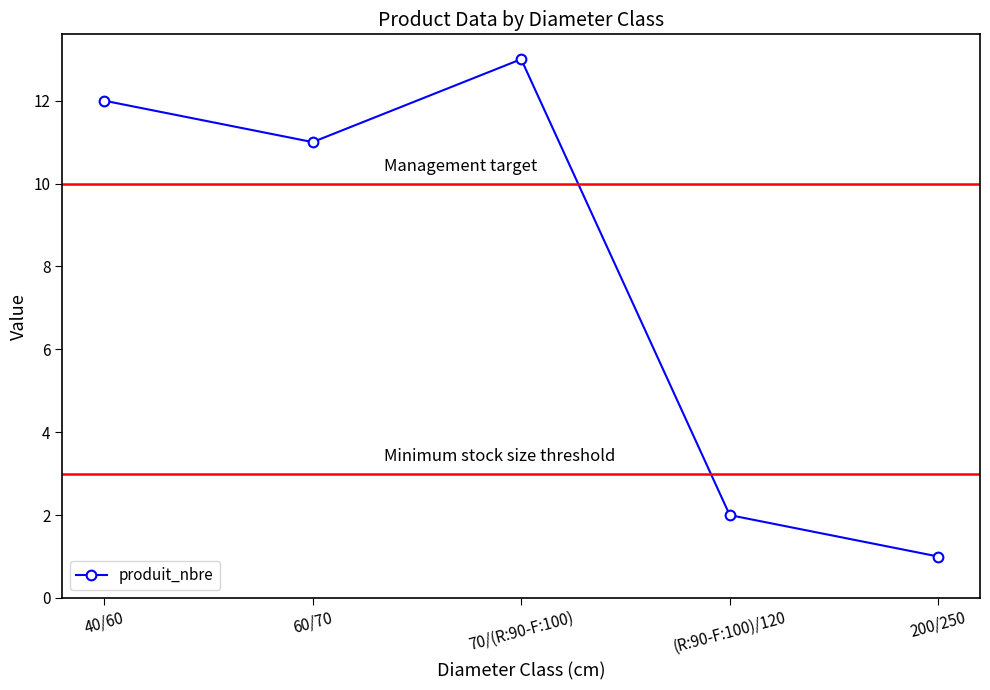

True or false: produit_nbre has a value of 21 at 70/(R:90-F:100).

False